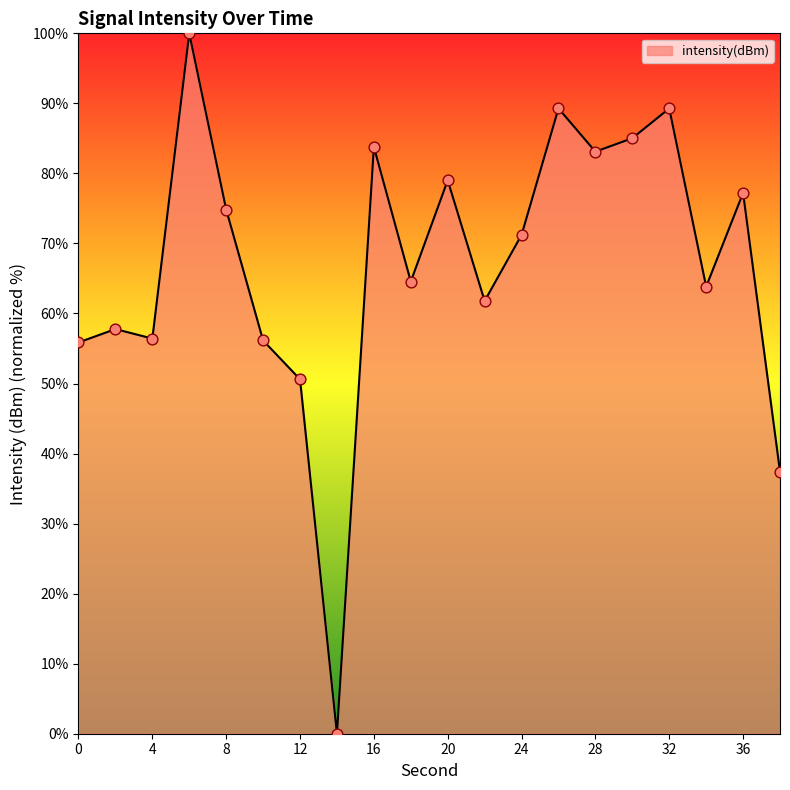

What is the difference between the maximum and minimum values?

100.0